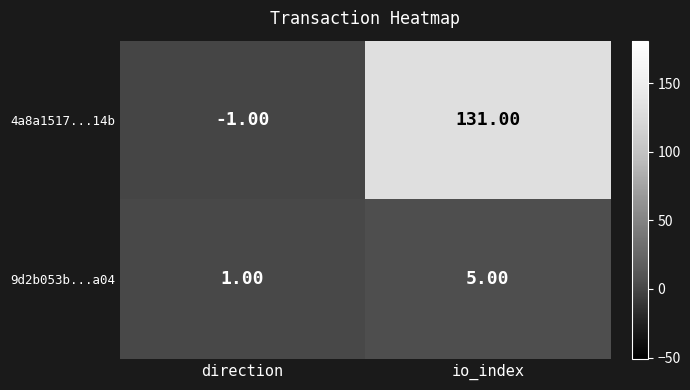

Where is 4a8a1517...14b nearest to the value 65?

direction